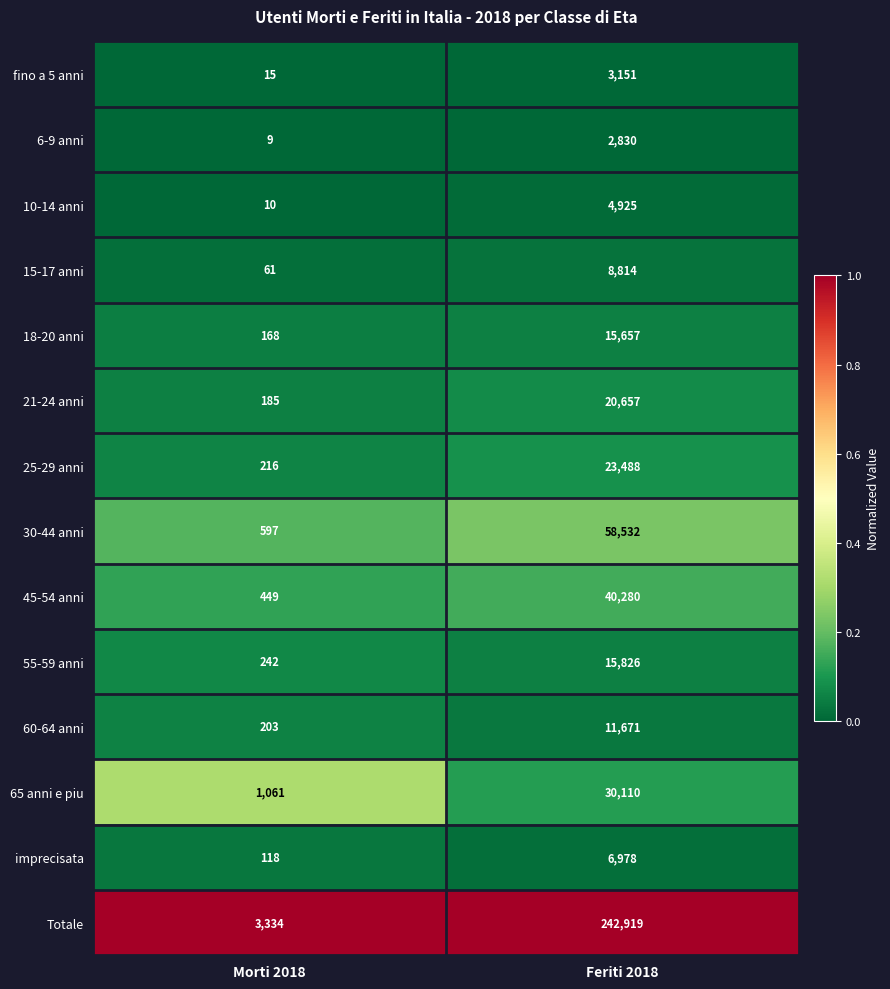

Reading right to left, list all the values displayed in this chart.

fino a 5 anni: Feriti 2018=3151	Morti 2018=15
6-9 anni: Feriti 2018=2830	Morti 2018=9
10-14 anni: Feriti 2018=4925	Morti 2018=10
15-17 anni: Feriti 2018=8814	Morti 2018=61
18-20 anni: Feriti 2018=15657	Morti 2018=168
21-24 anni: Feriti 2018=20657	Morti 2018=185
25-29 anni: Feriti 2018=23488	Morti 2018=216
30-44 anni: Feriti 2018=58532	Morti 2018=597
45-54 anni: Feriti 2018=40280	Morti 2018=449
55-59 anni: Feriti 2018=15826	Morti 2018=242
60-64 anni: Feriti 2018=11671	Morti 2018=203
65 anni e piu: Feriti 2018=30110	Morti 2018=1061
imprecisata: Feriti 2018=6978	Morti 2018=118
Totale: Feriti 2018=242919	Morti 2018=3334